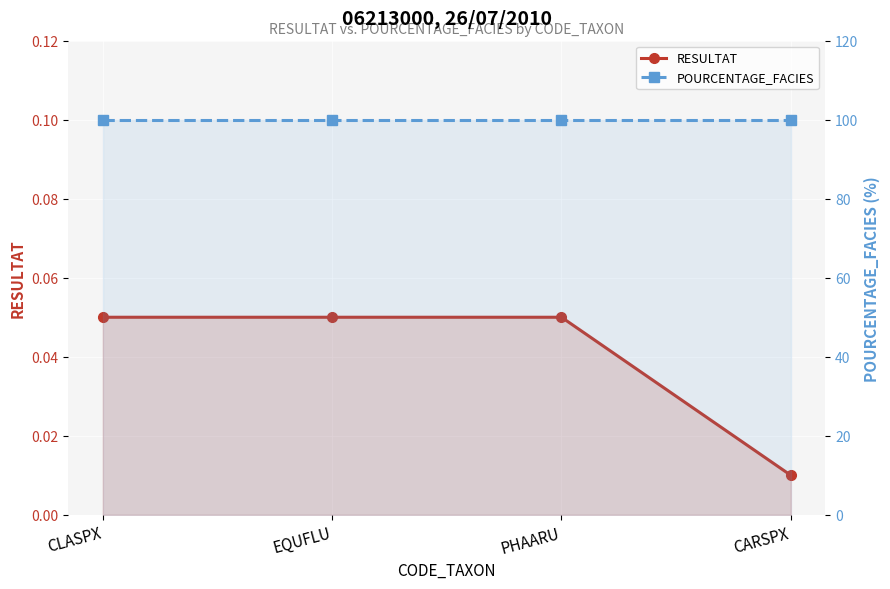

How many lines are shown in the chart?

2